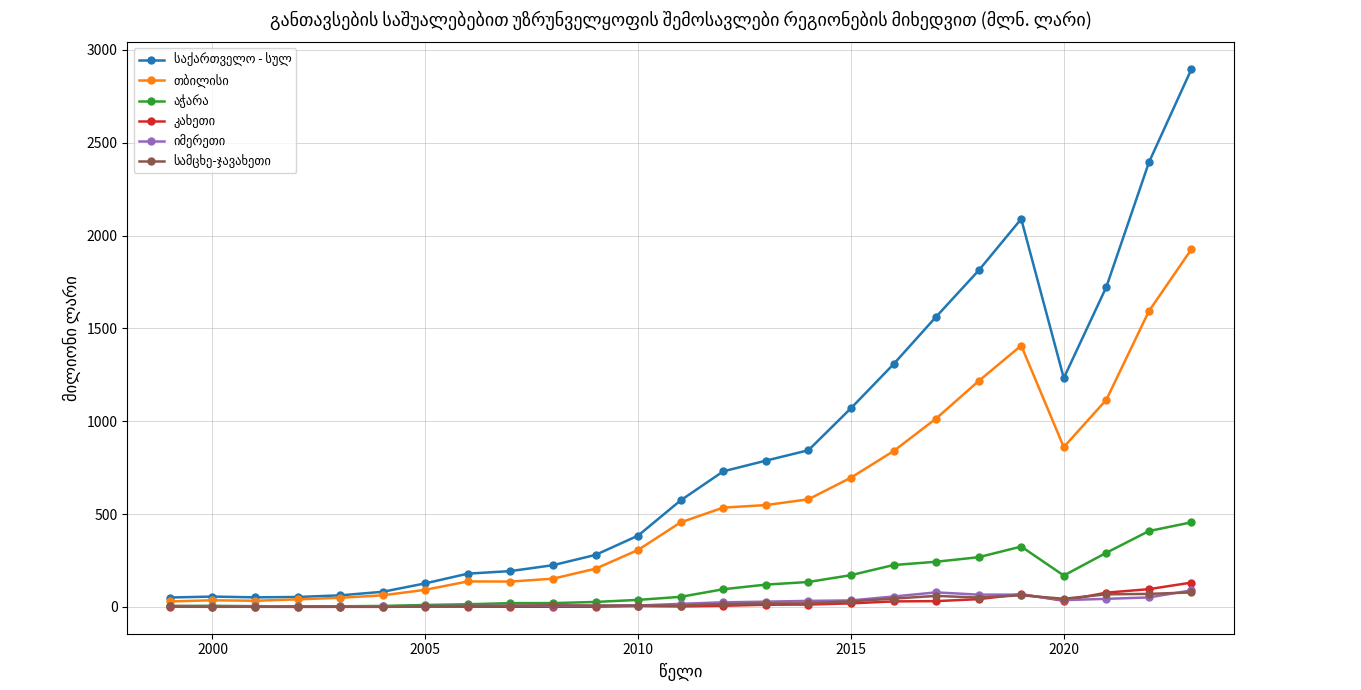

At how many categories does at least one series exceed 1635?

5